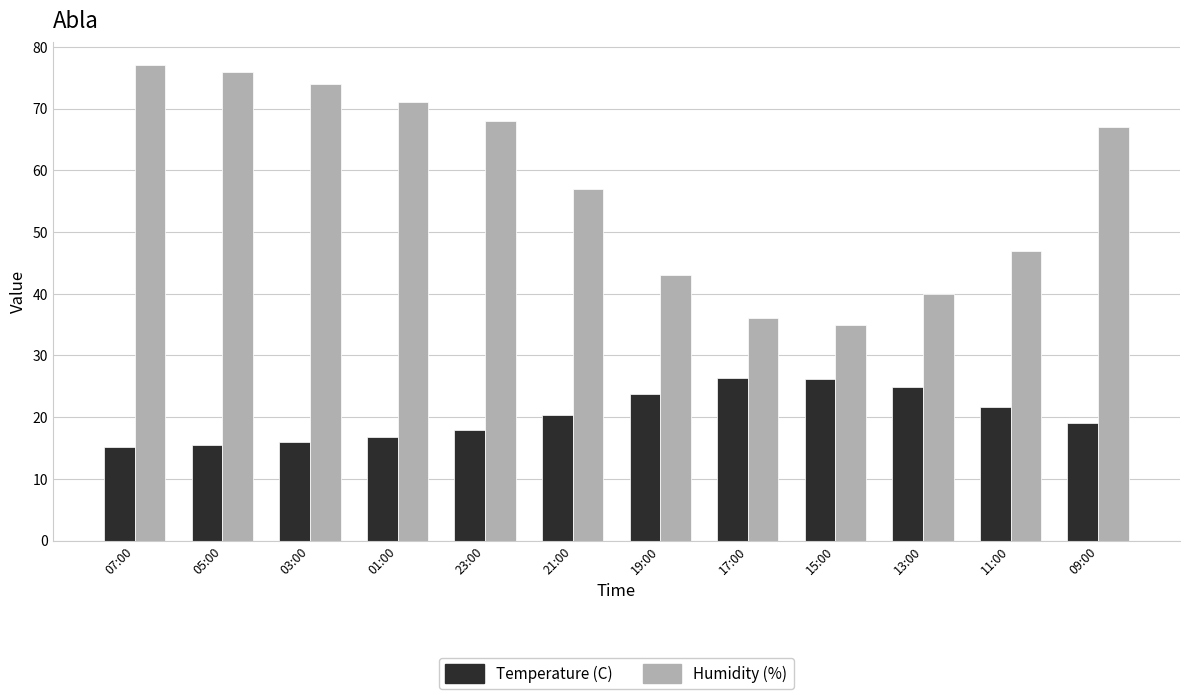

List the series in order of their peak value, lowest first.

Temperature (C), Humidity (%)